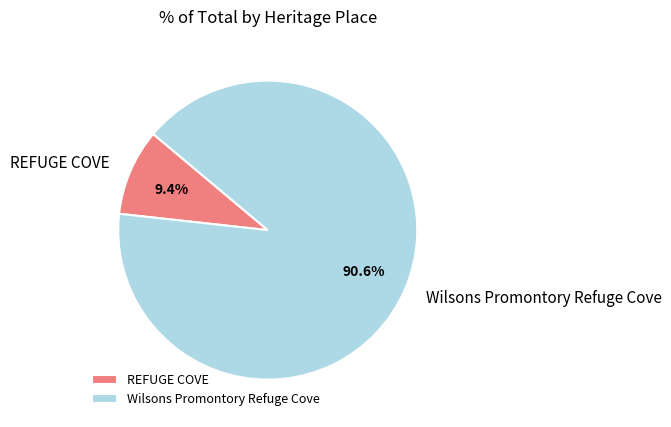

How many slices are in this pie chart?

2